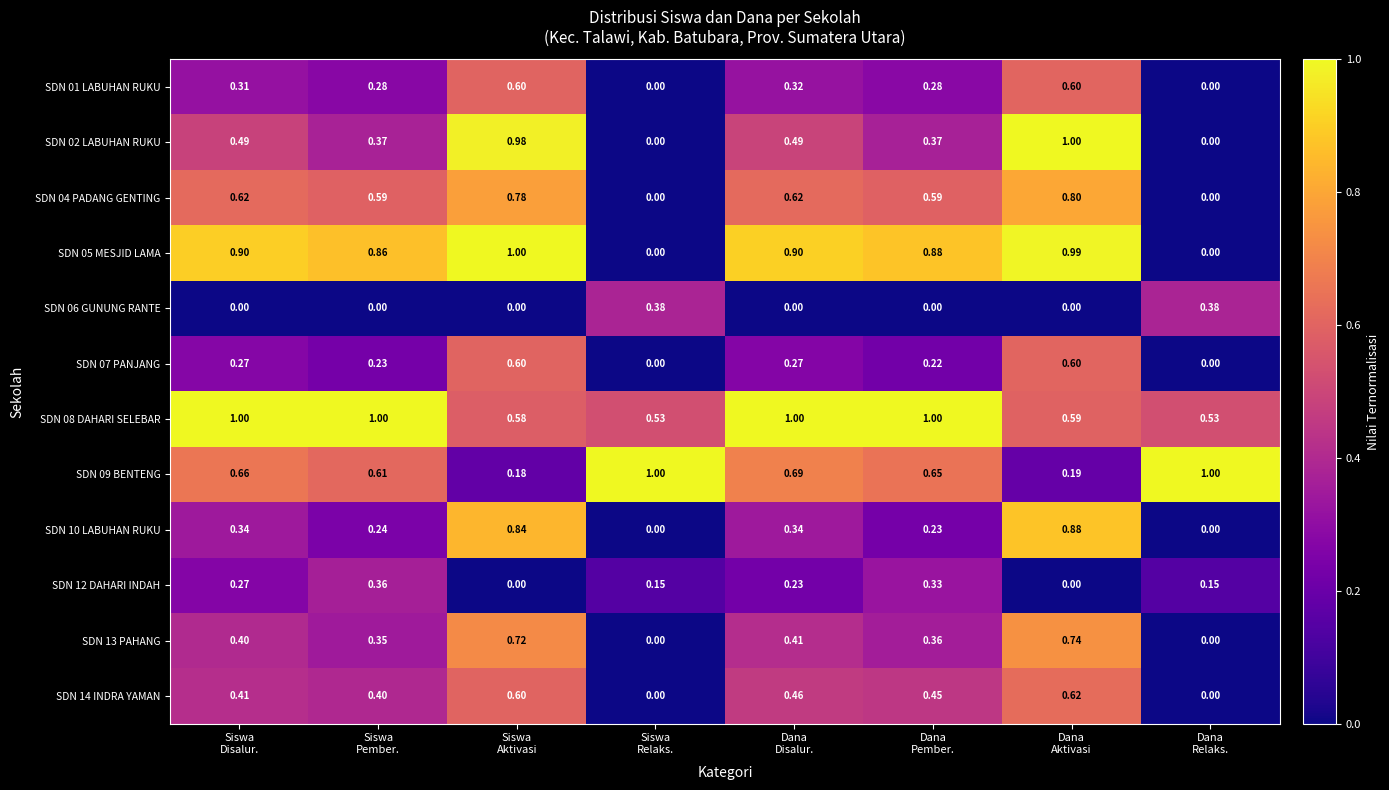

At Dana Relaks., list the series in order from smallest to largest.

SDN 01 LABUHAN RUKU, SDN 02 LABUHAN RUKU, SDN 04 PADANG GENTING, SDN 05 MESJID LAMA, SDN 07 PANJANG, SDN 10 LABUHAN RUKU, SDN 13 PAHANG, SDN 14 INDRA YAMAN, SDN 12 DAHARI INDAH, SDN 06 GUNUNG RANTE, SDN 08 DAHARI SELEBAR, SDN 09 BENTENG